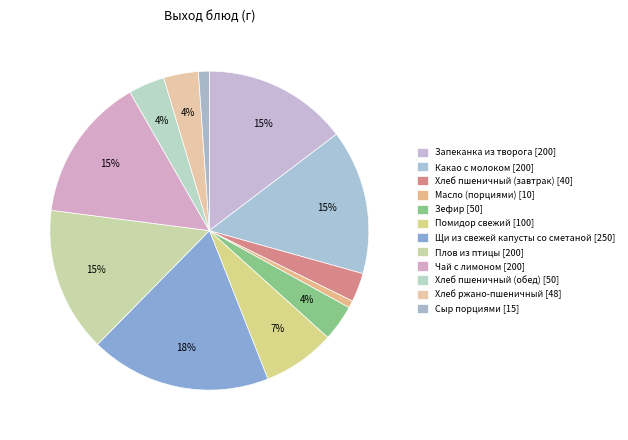

How many slices are in this pie chart?

12